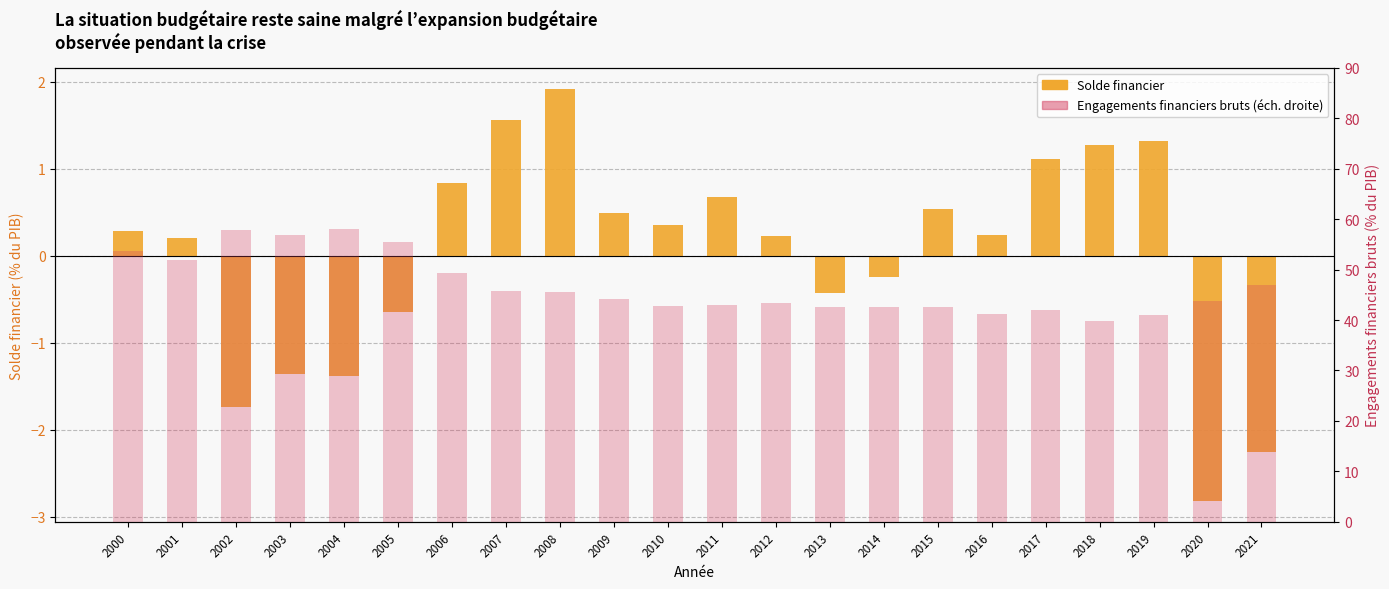

What is the sum of all Engagements financiers bruts values?

1030.0